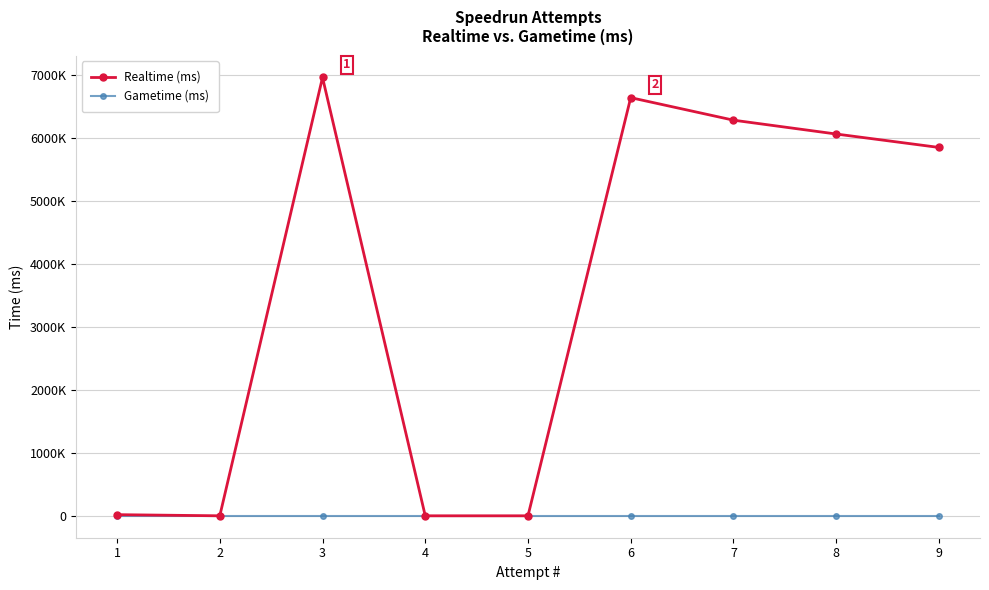

True or false: Gametime (ms) and Realtime (ms) intersect in this chart.

False